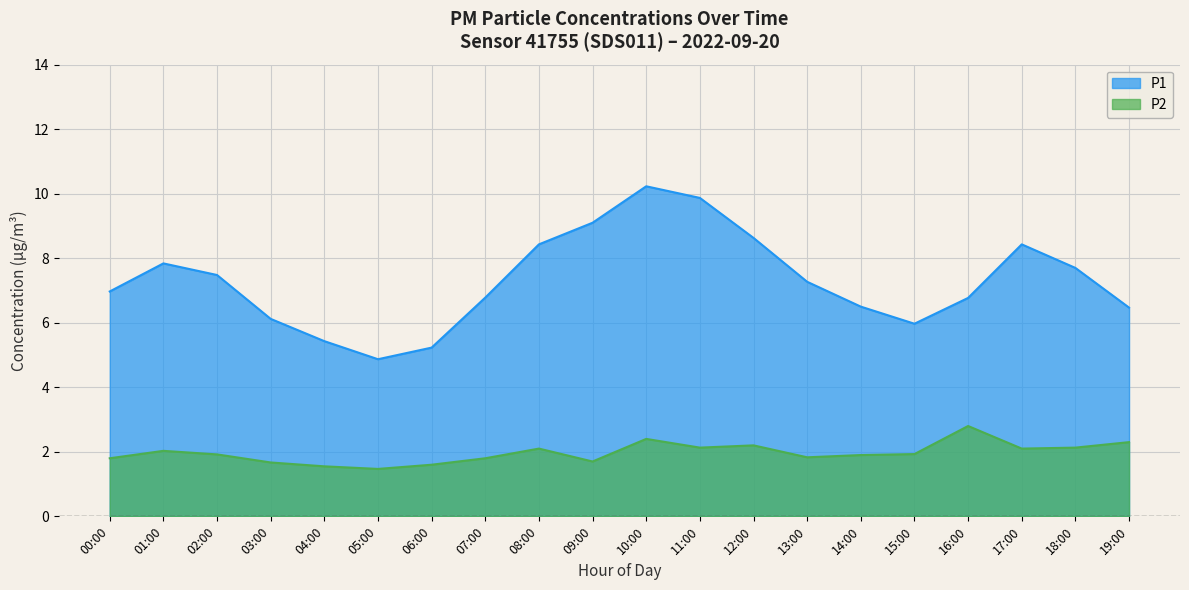

Which series has the largest total across all categories?

P1